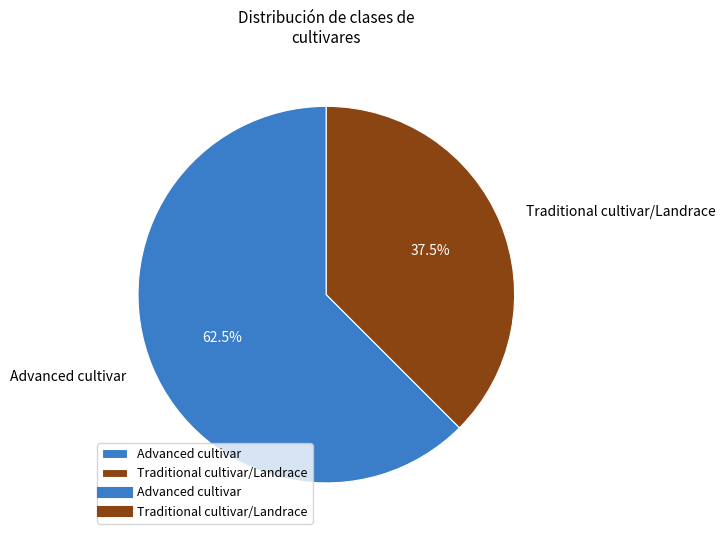

Rank the categories by value from lowest to highest.

Traditional cultivar/Landrace, Advanced cultivar